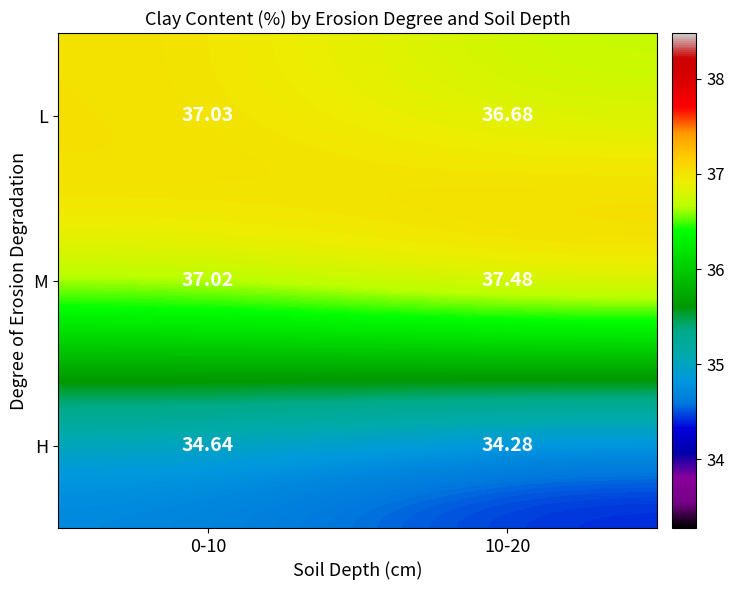

Is the value of L at 10-20 greater than the value of M at 0-10?

No